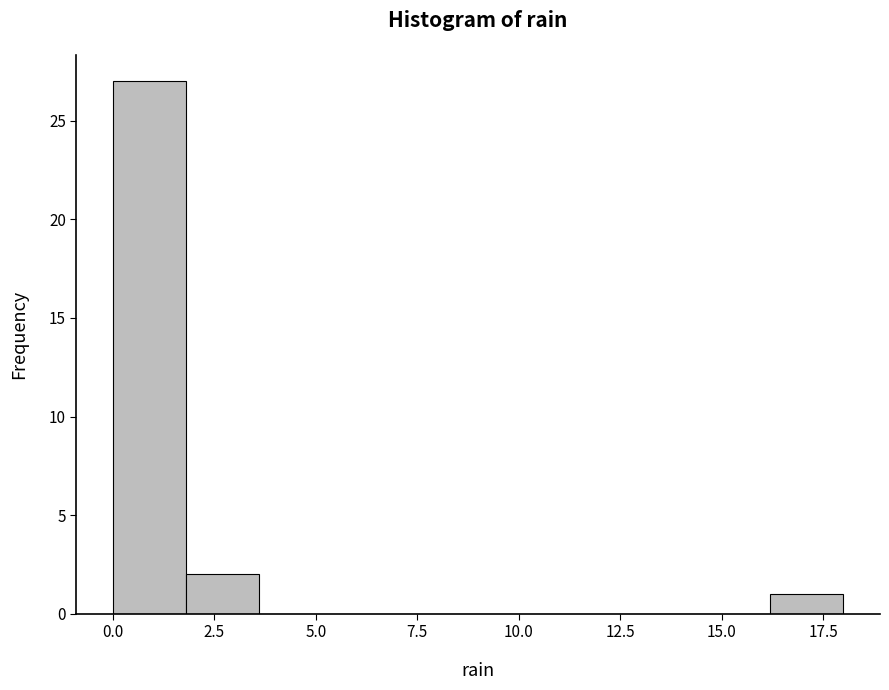

Around what value on the x-axis is the tallest bar? Give the approximate position of its centre, as read against the axis.

1.0